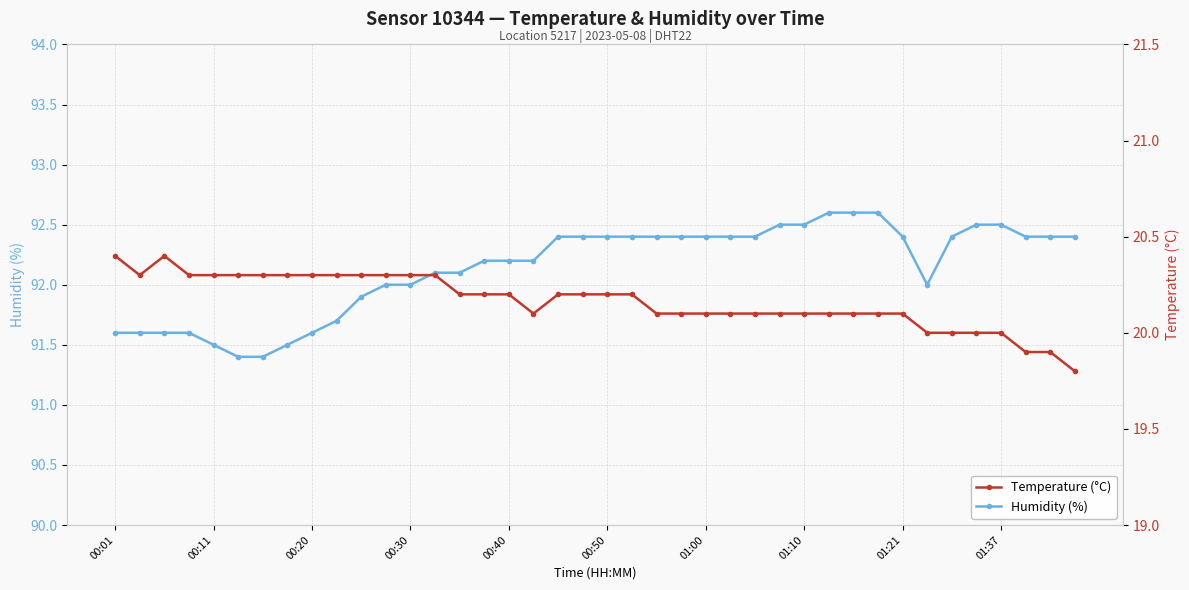

What is the lowest value of the Humidity (%) series?

91.4